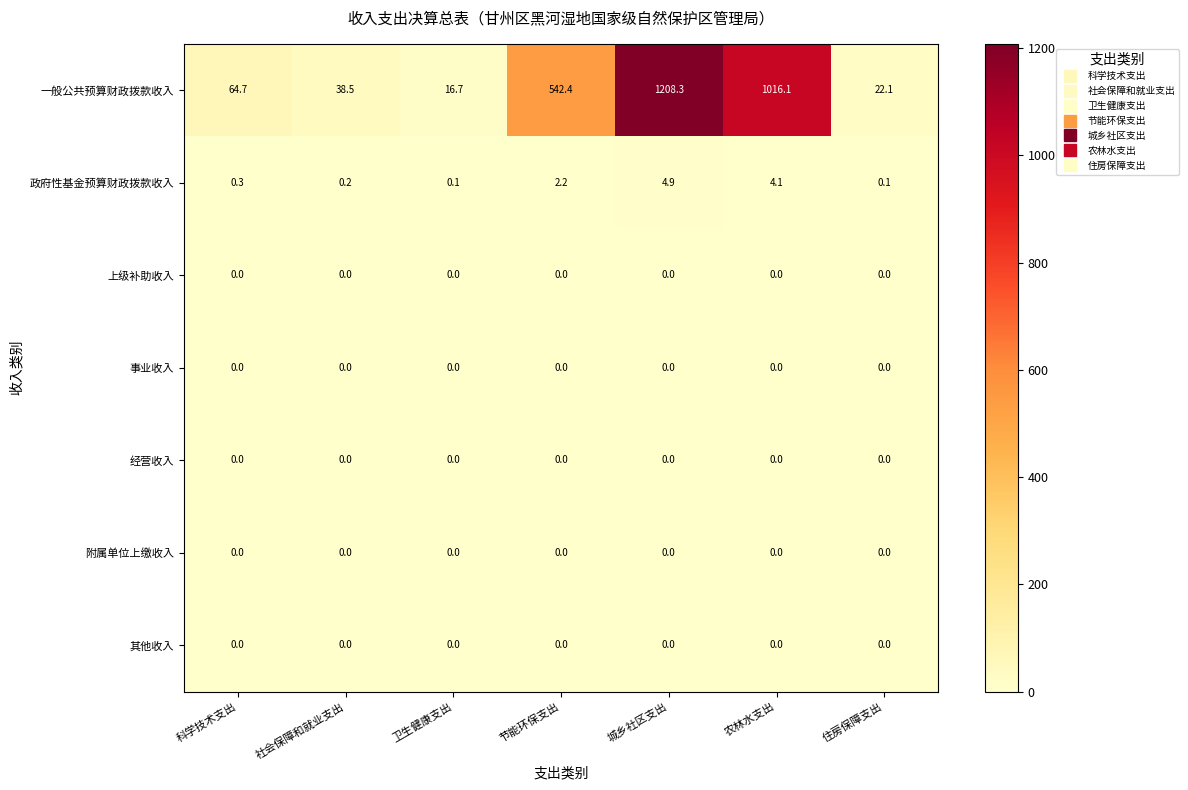

At how many categories does at least one series exceed 465?

3